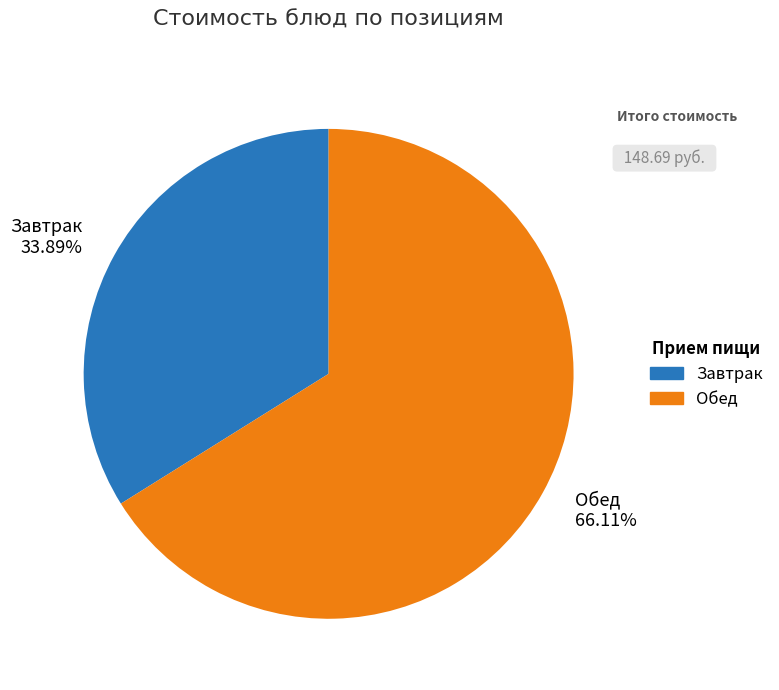

Rank the categories by value from lowest to highest.

Завтрак, Обед